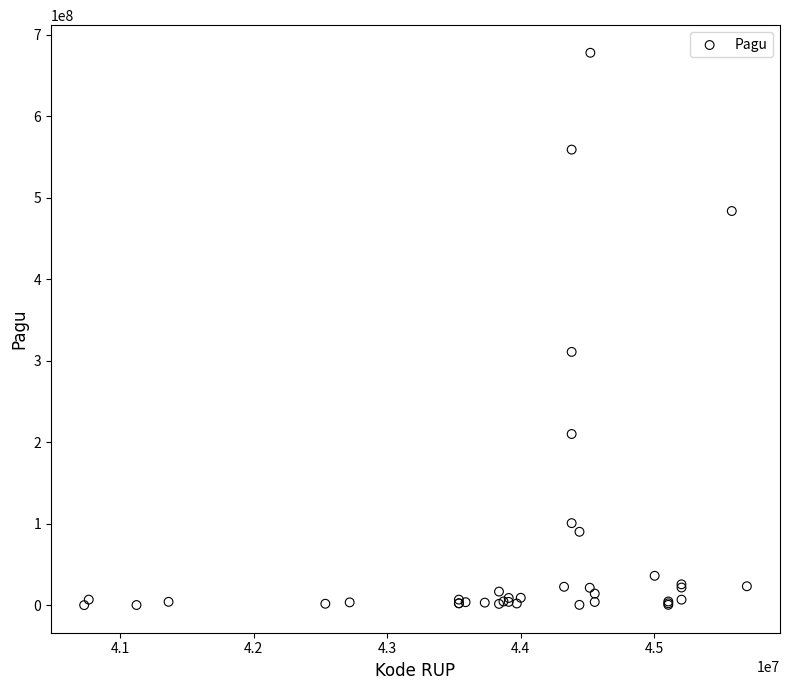

What Y value in the scatter plot is closest to 338925000?

310750000